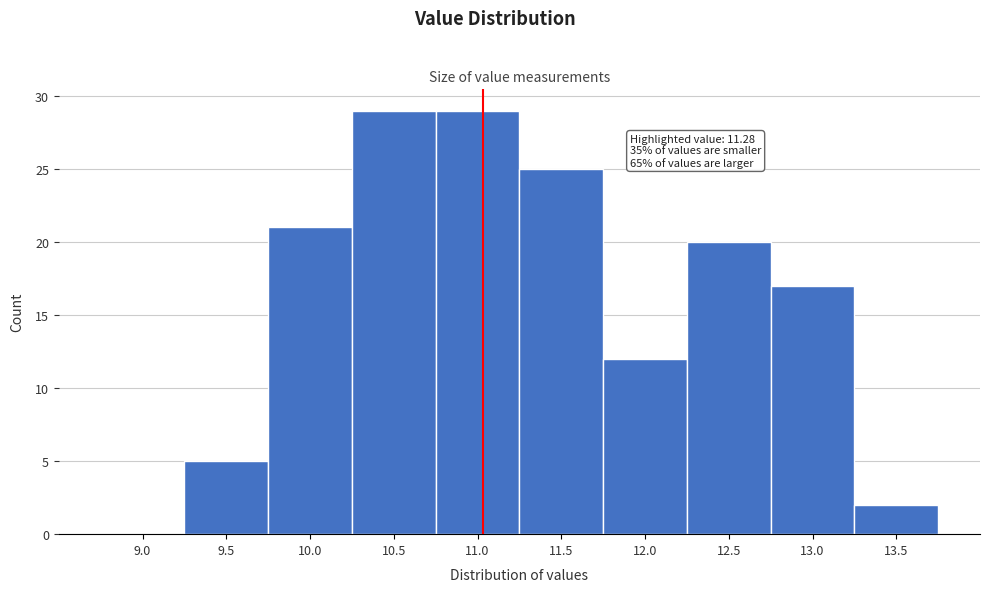

Reading left to right, what are all the values shown in this chart?

9.0=0	9.5=5	10.0=21	10.5=29	11.0=29	11.5=25	12.0=12	12.5=20	13.0=17	13.5=2